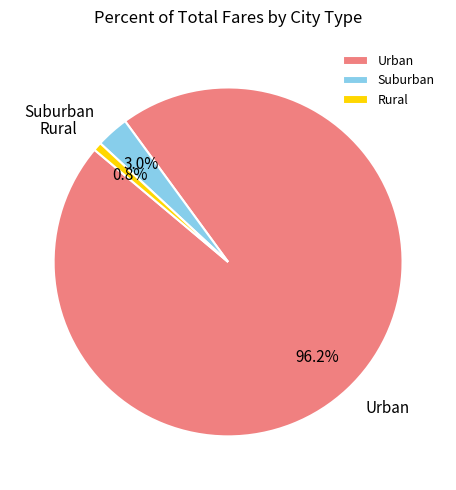

Count the number of slices in the pie.

3